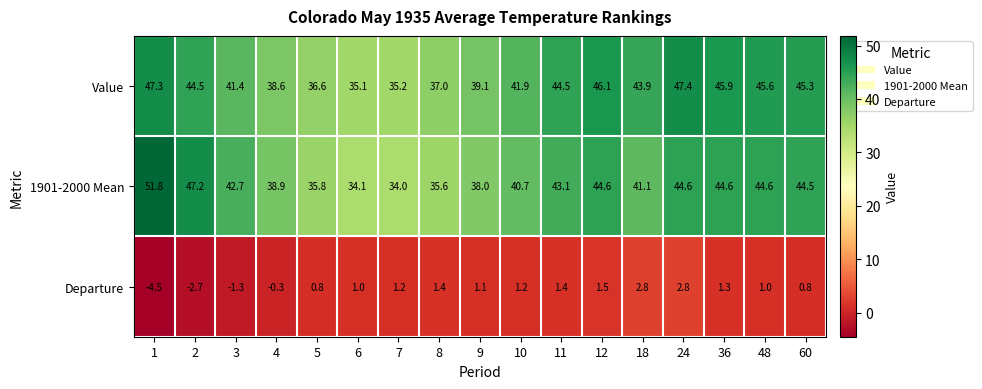

Which series has the largest total across all categories?

Value